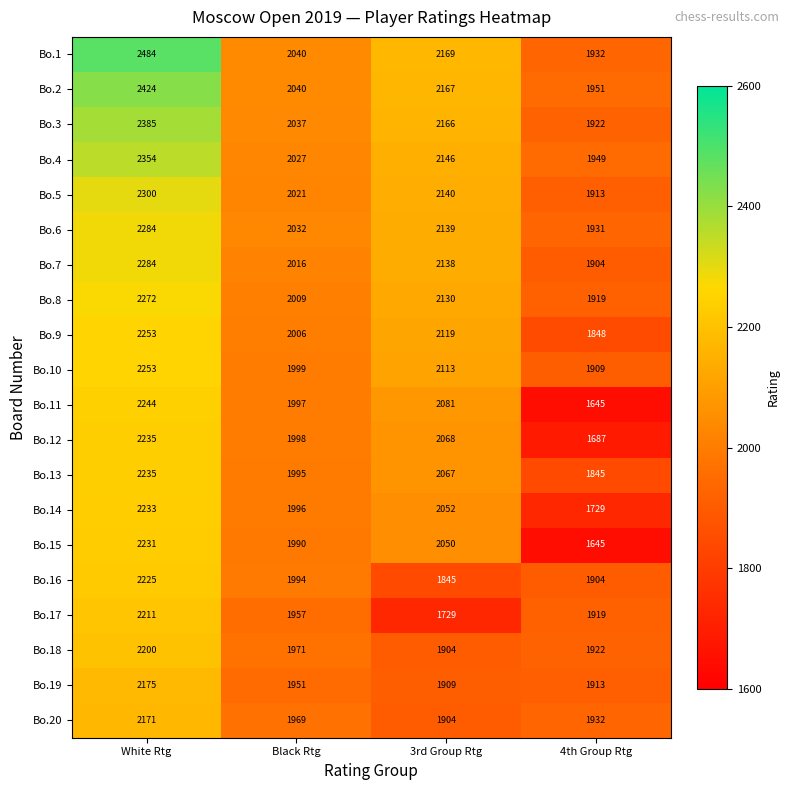

What is the total value across all series at Black Rtg?

40045